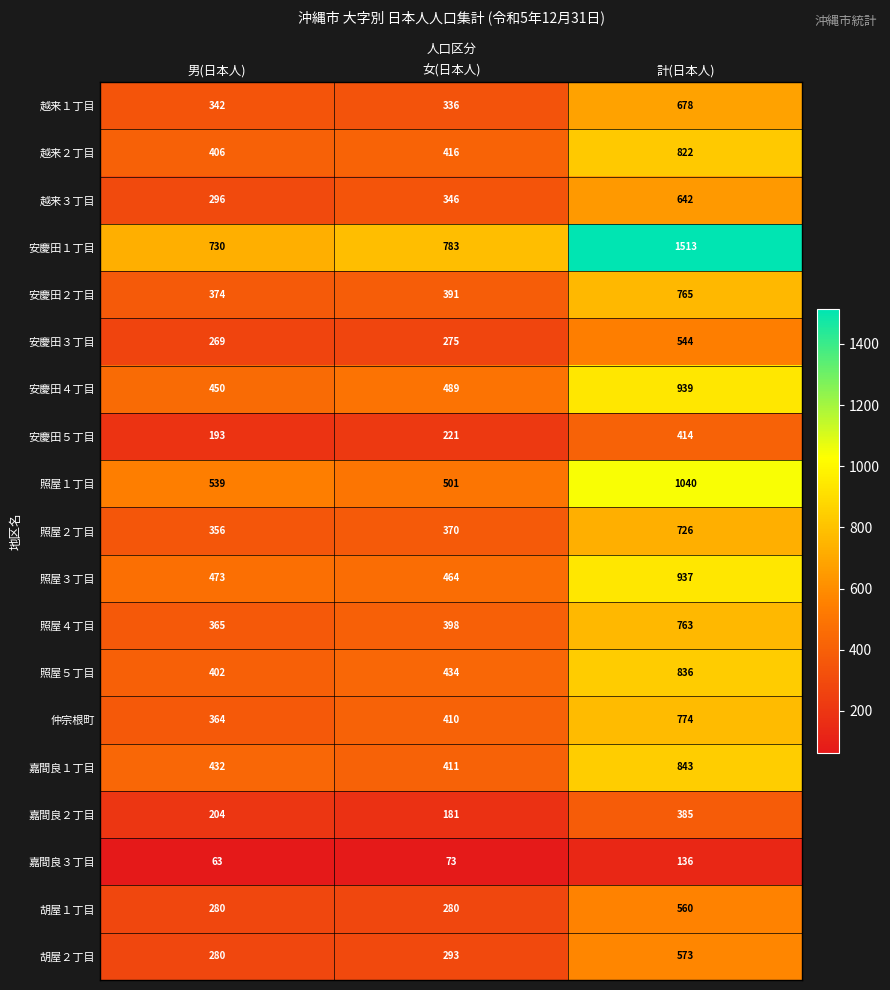

True or false: 嘉間良１丁目 has a value of 432 at 男(日本人).

True